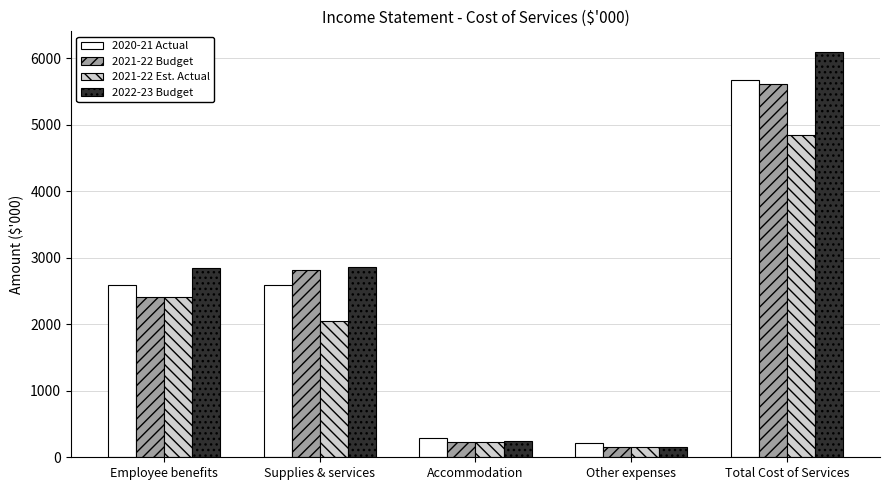

What is the total value across all series at Accommodation?

1001